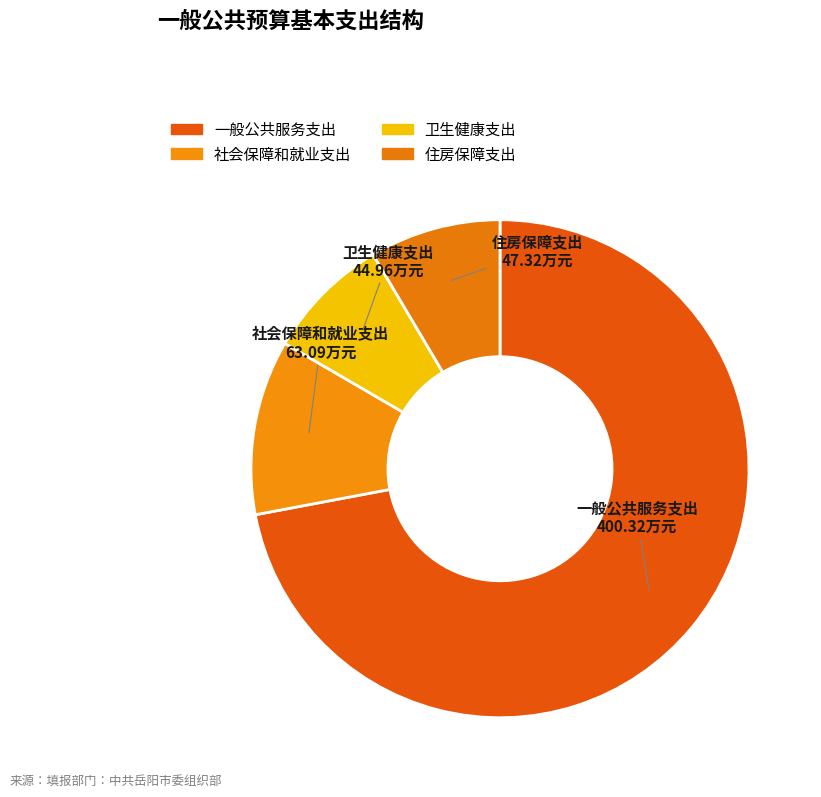

Do 卫生健康支出 and 住房保障支出 together represent more than half of the pie?

No